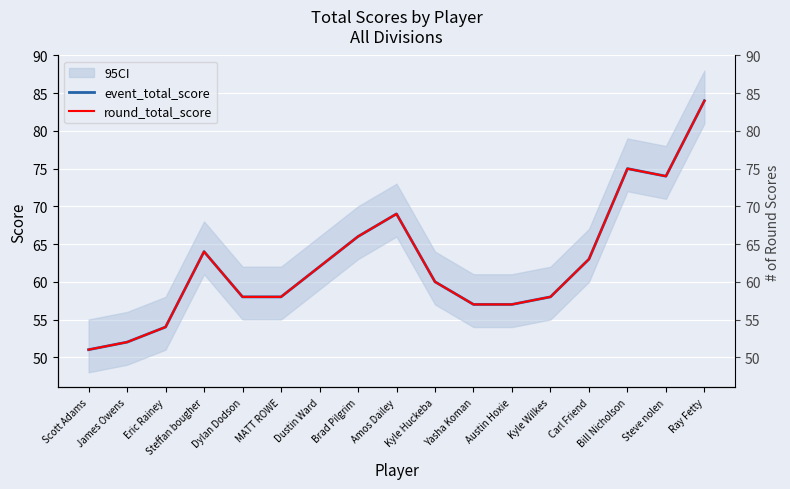

What is the minimum value for event_total_score?

51